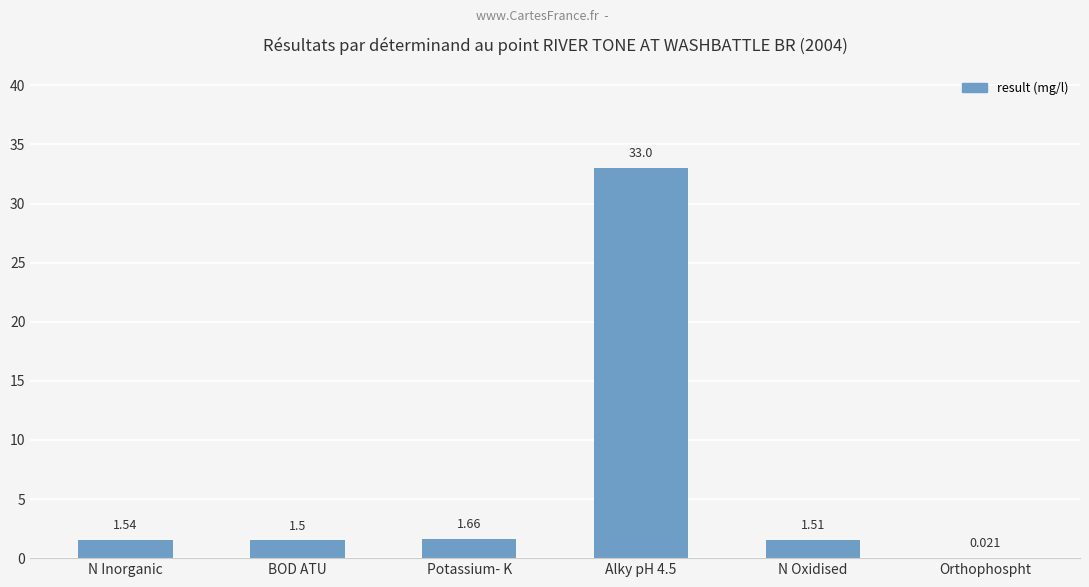

True or false: the data shows 1.5 at BOD ATU.

True